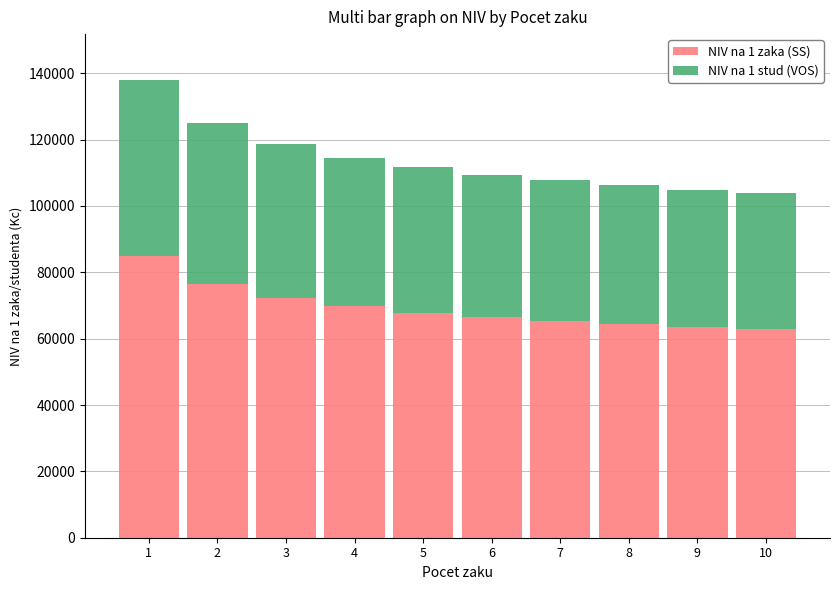

What is the approximate value of NIV na 1 zaka (SS) at 3, to the nearest 100?

72300